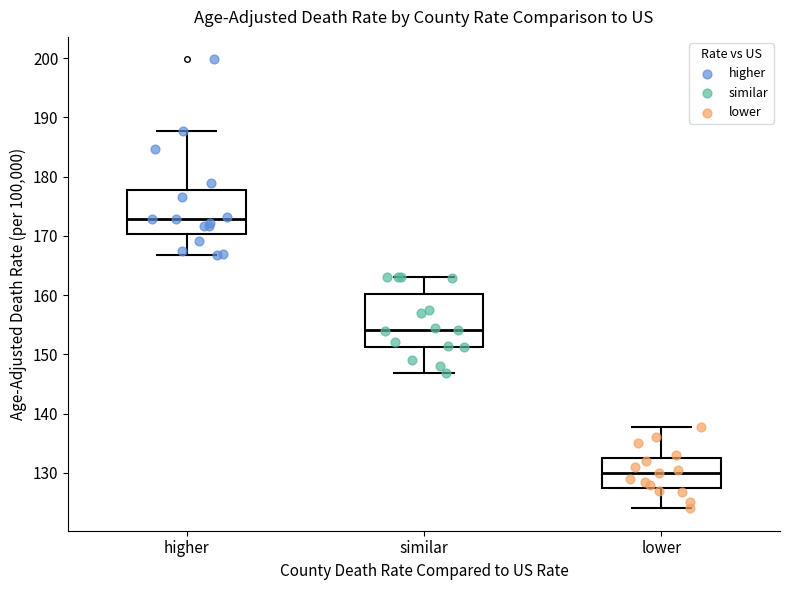

Where is the lower edge of the box for lower on the y-axis? The values are not printed on the chart, so give them approximately, as read against the axis.

128